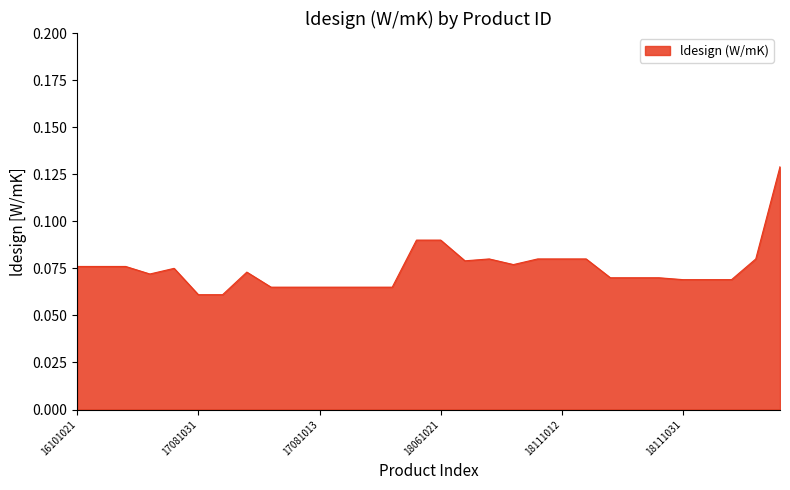

Does the chart display data point markers on the line(s)?

No